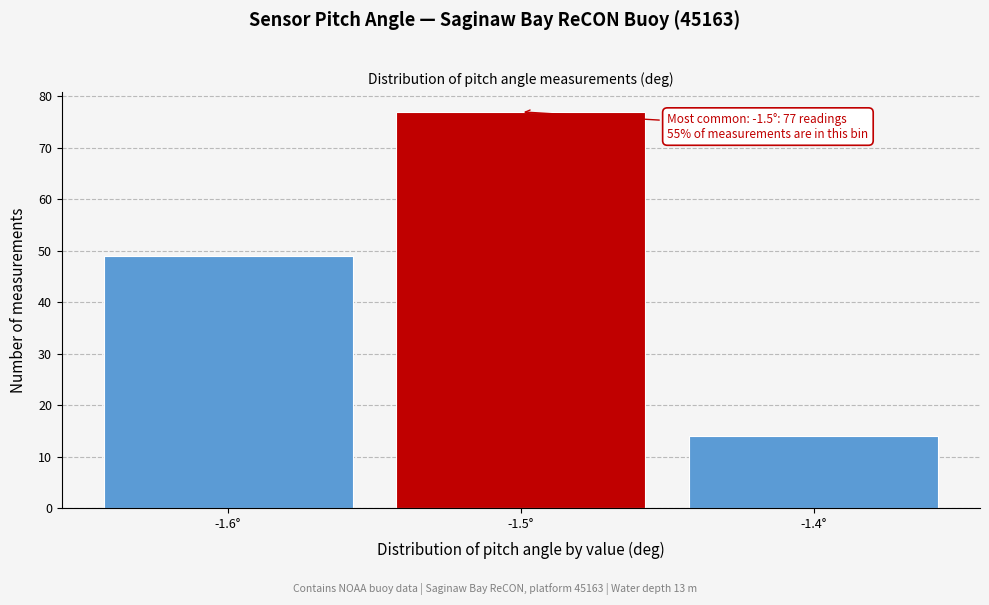

Which range on the x-axis has the tallest bar?

-1.55 to -1.45